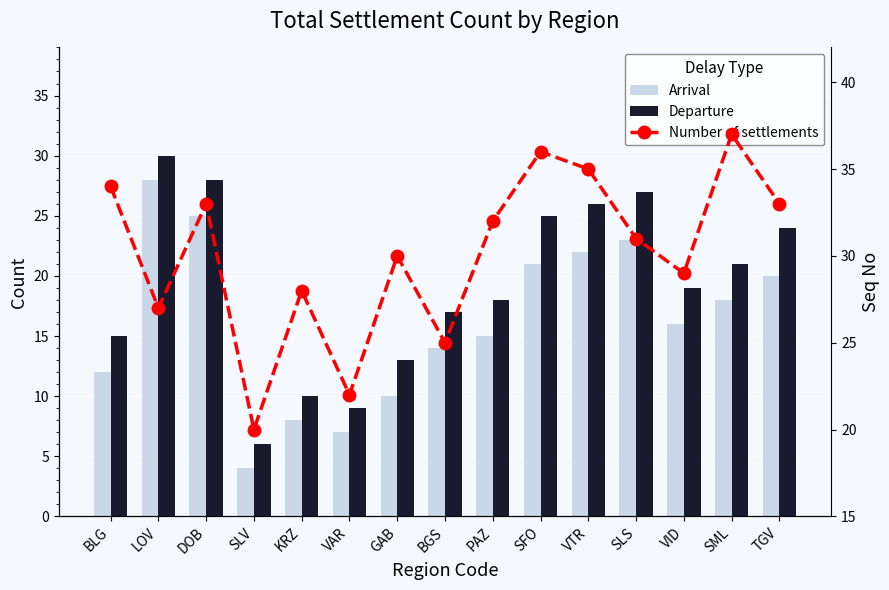

Which label corresponds to the smallest value in the chart?

SLV